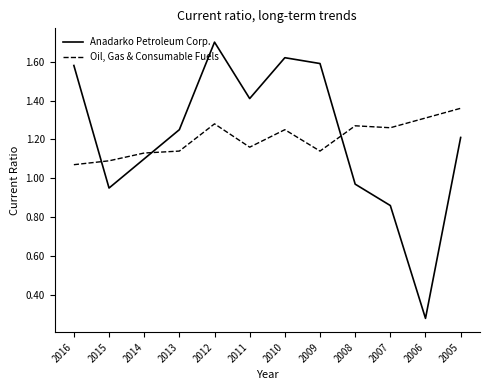

In Oil, Gas & Consumable Fuels, how many points are higher than both neighbors (excluding endpoints)?

3